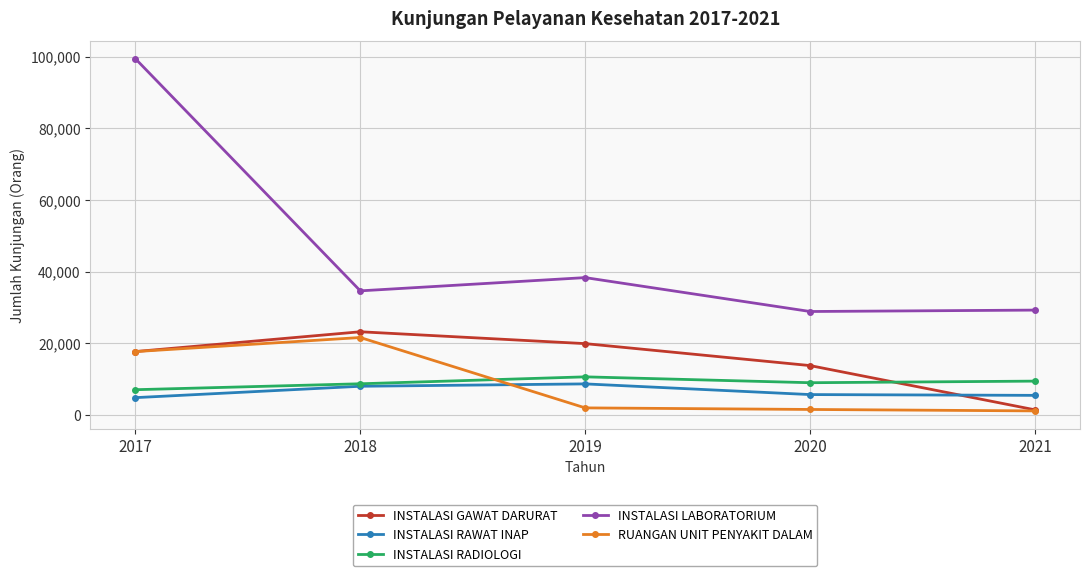

At which label does INSTALASI RAWAT INAP first exceed 5694?

2018